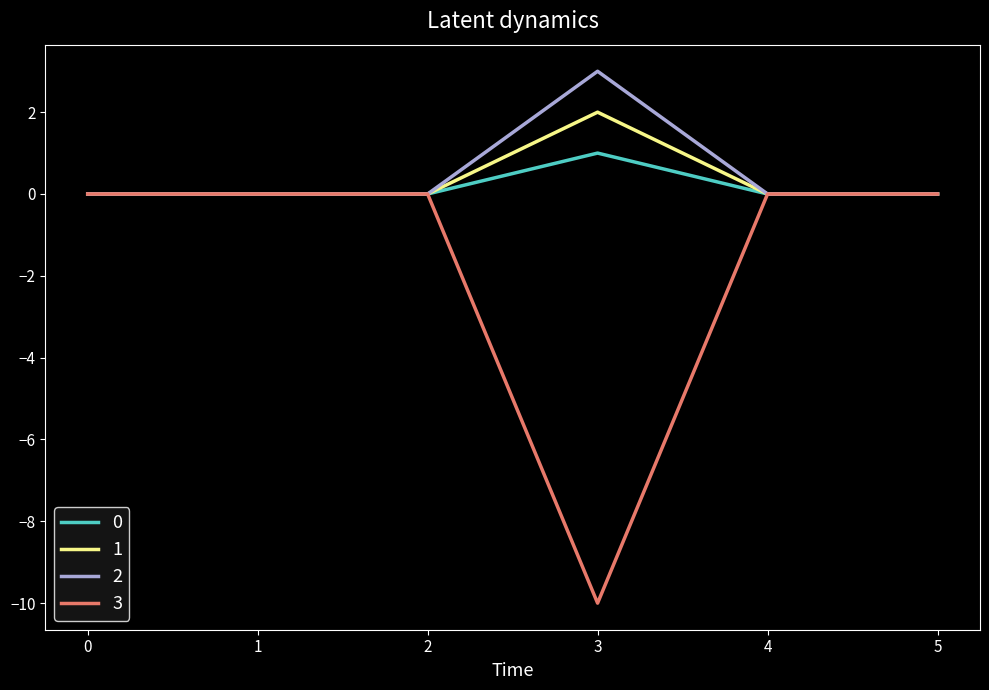

Which series has the largest range (max minus min)?

3